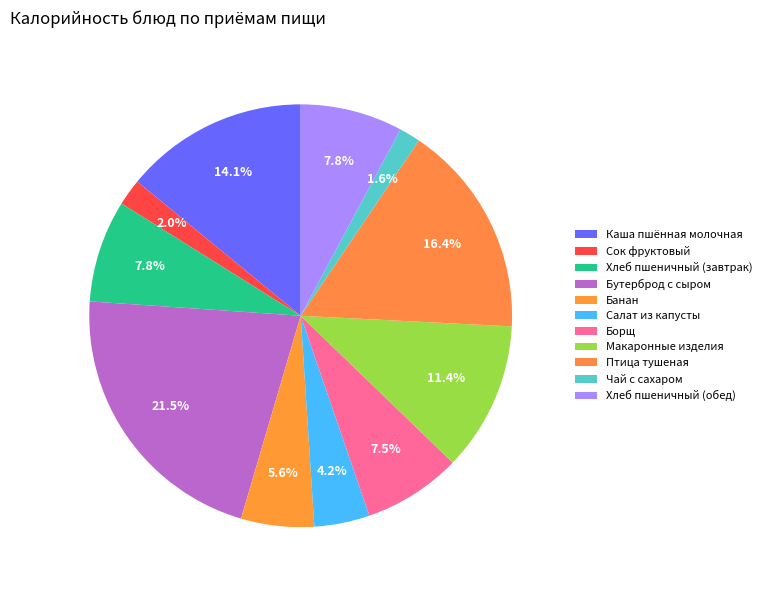

Count the number of slices in the pie.

11